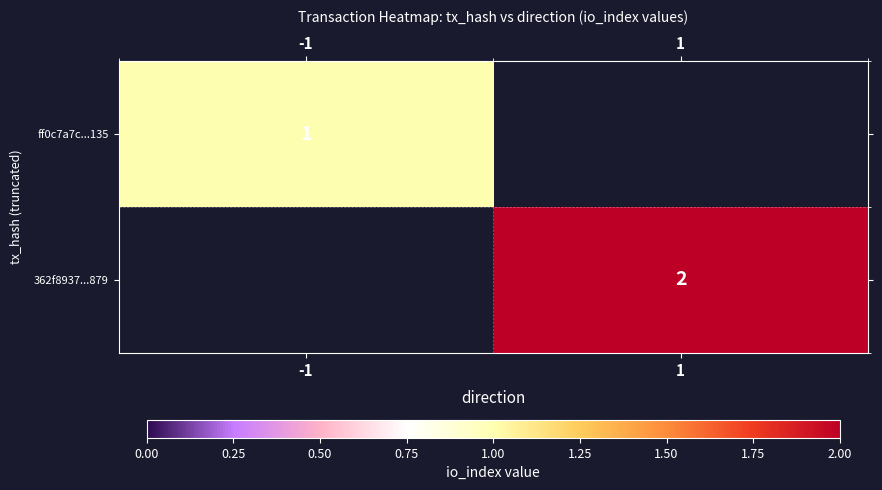

True or false: 362f8937...879 has a value of 2 at 1.

True